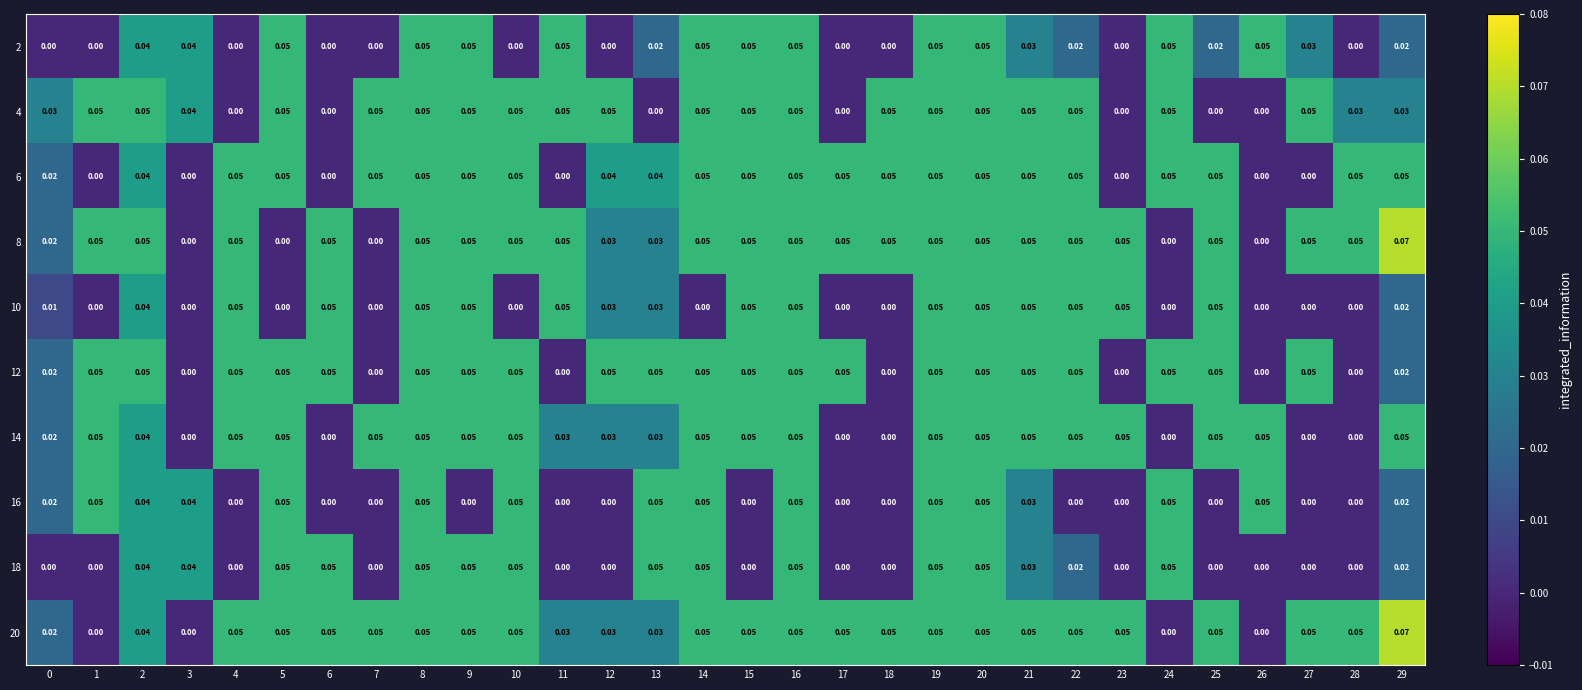

Is the value of 10 at 13 greater than the value of 20 at 23?

No